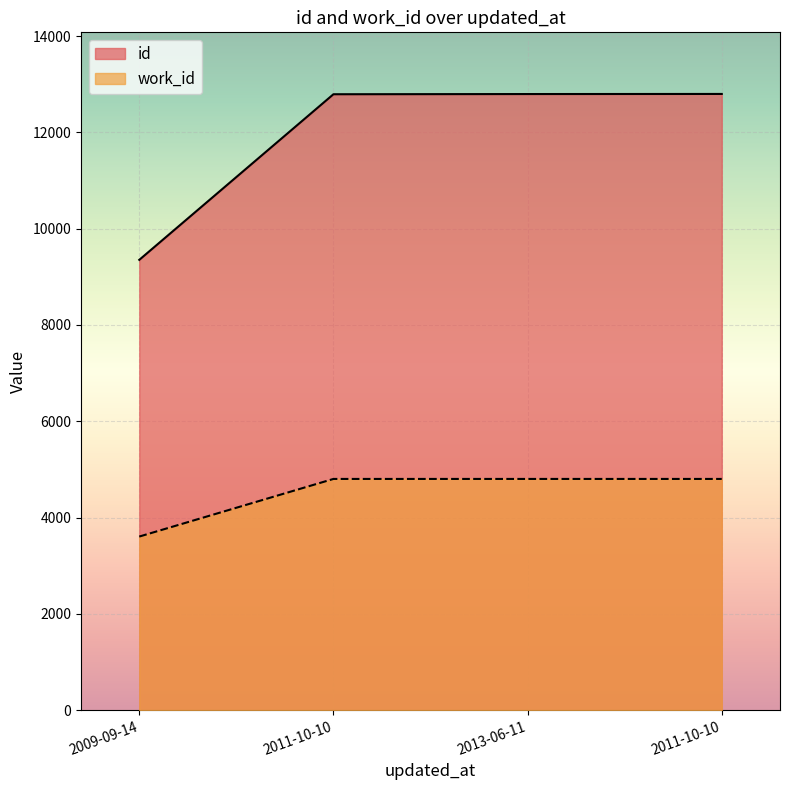

Reading right to left, extract all data points from this chart.

id: 2011-10-10=12799	2013-06-11=12797	2011-10-10=12793	2009-09-14=9353
work_id: 2011-10-10=4802	2013-06-11=4802	2011-10-10=4802	2009-09-14=3605